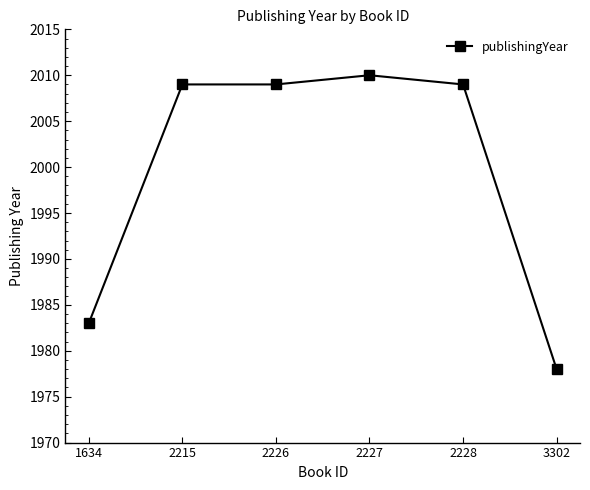

The chart shows a value of 2009 at 2226. True or false?

True